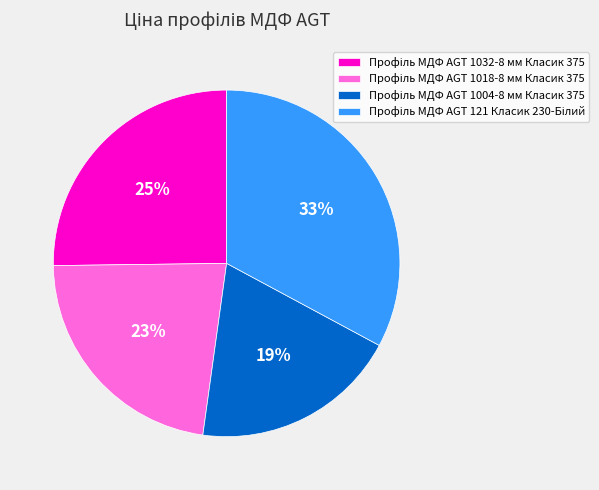

Is there a majority slice in this chart?

No